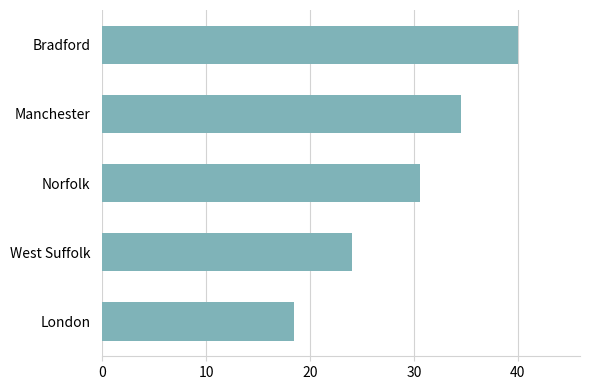

How many bars are there in total?

5